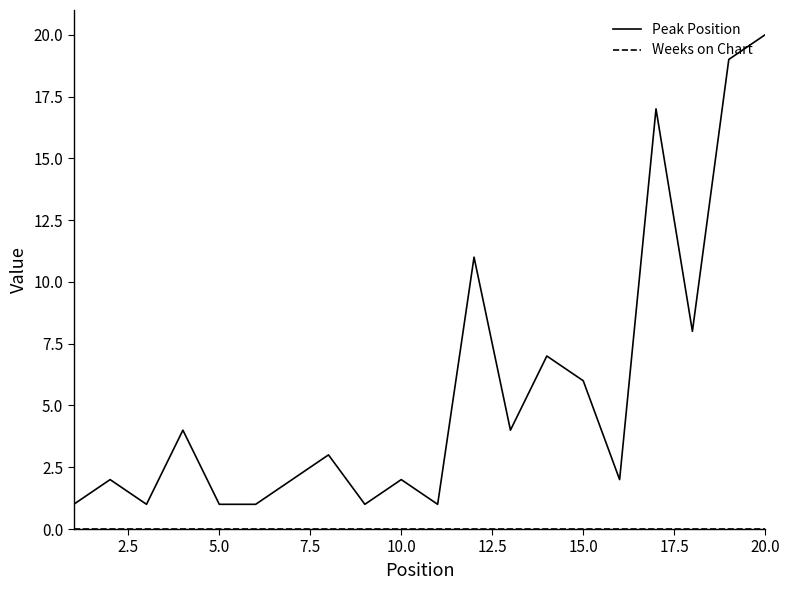

What is the difference between the maximum and minimum values in the Peak Position series?

19